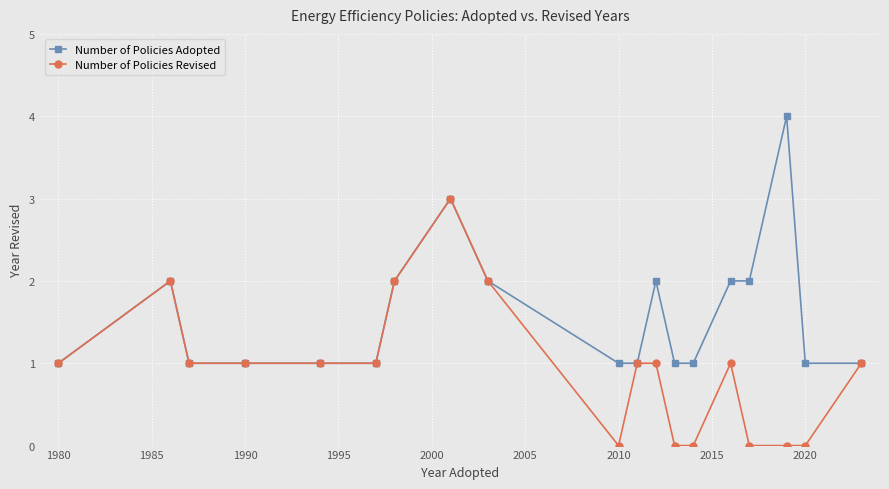

How many categories are shown in the chart?

19